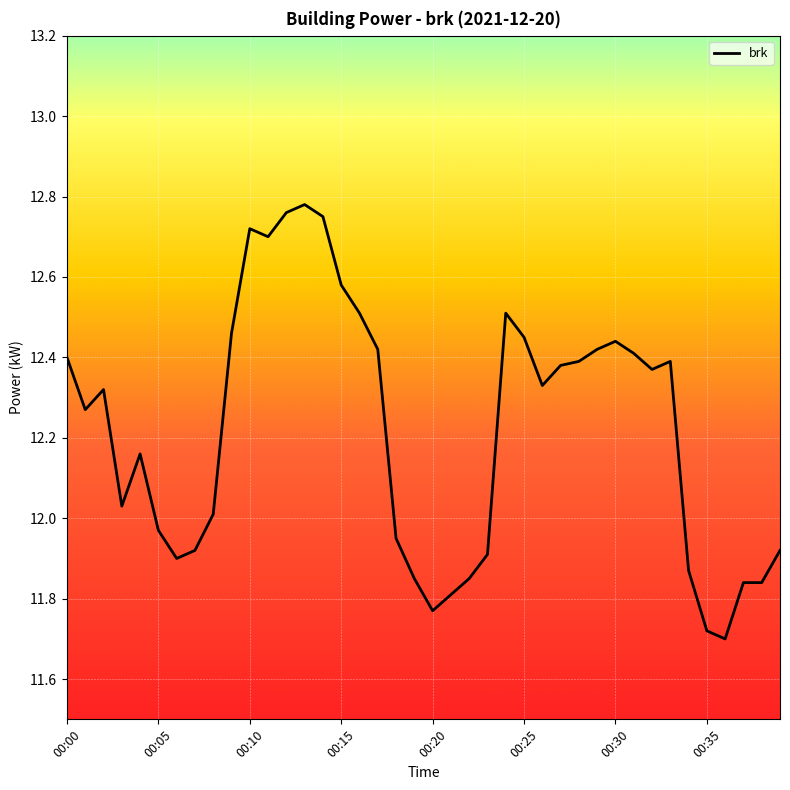

What is the difference between the maximum and minimum values?

1.1